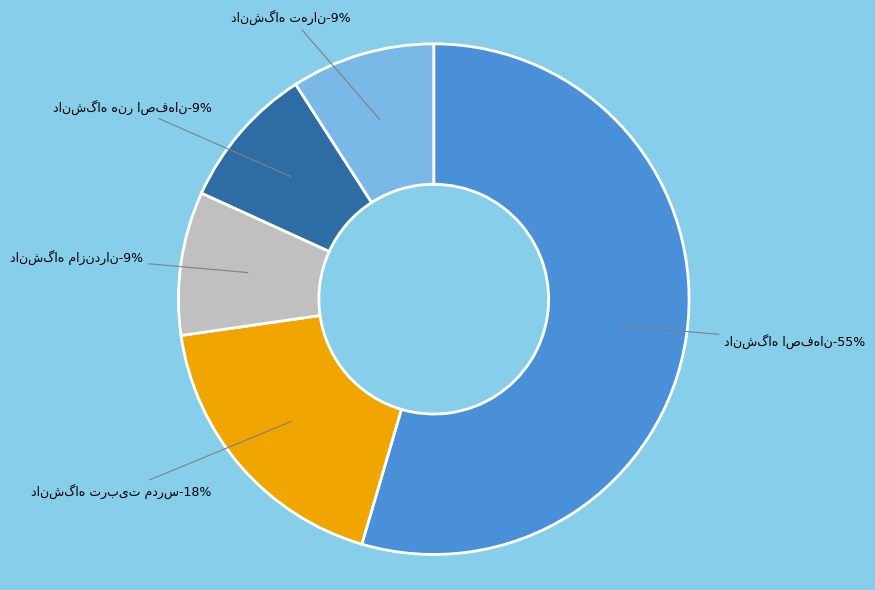

To the nearest percent, what is the average slice percentage?

20%